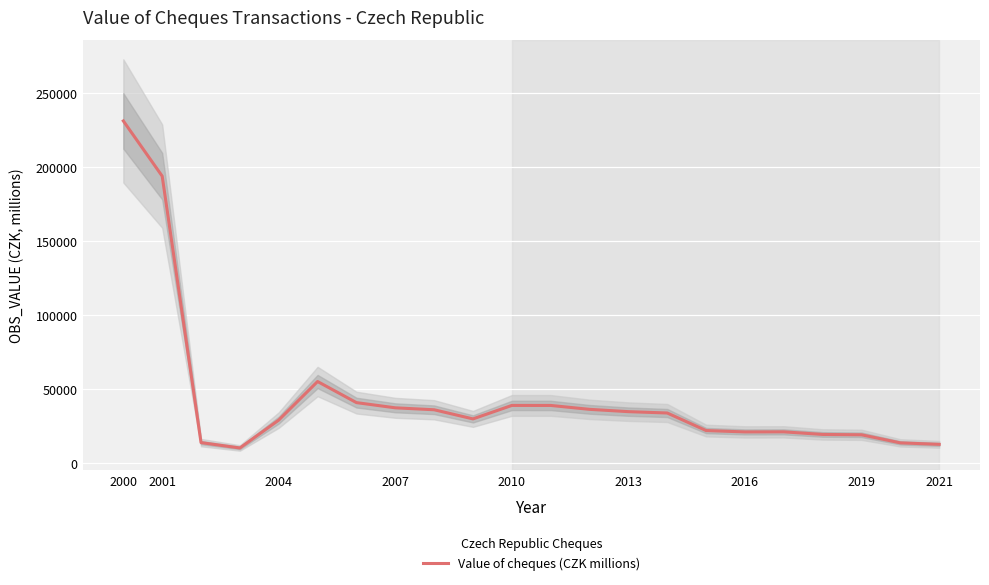

The value of Value of cheques (CZK millions) at 2010 is 53897.5. True or false?

False